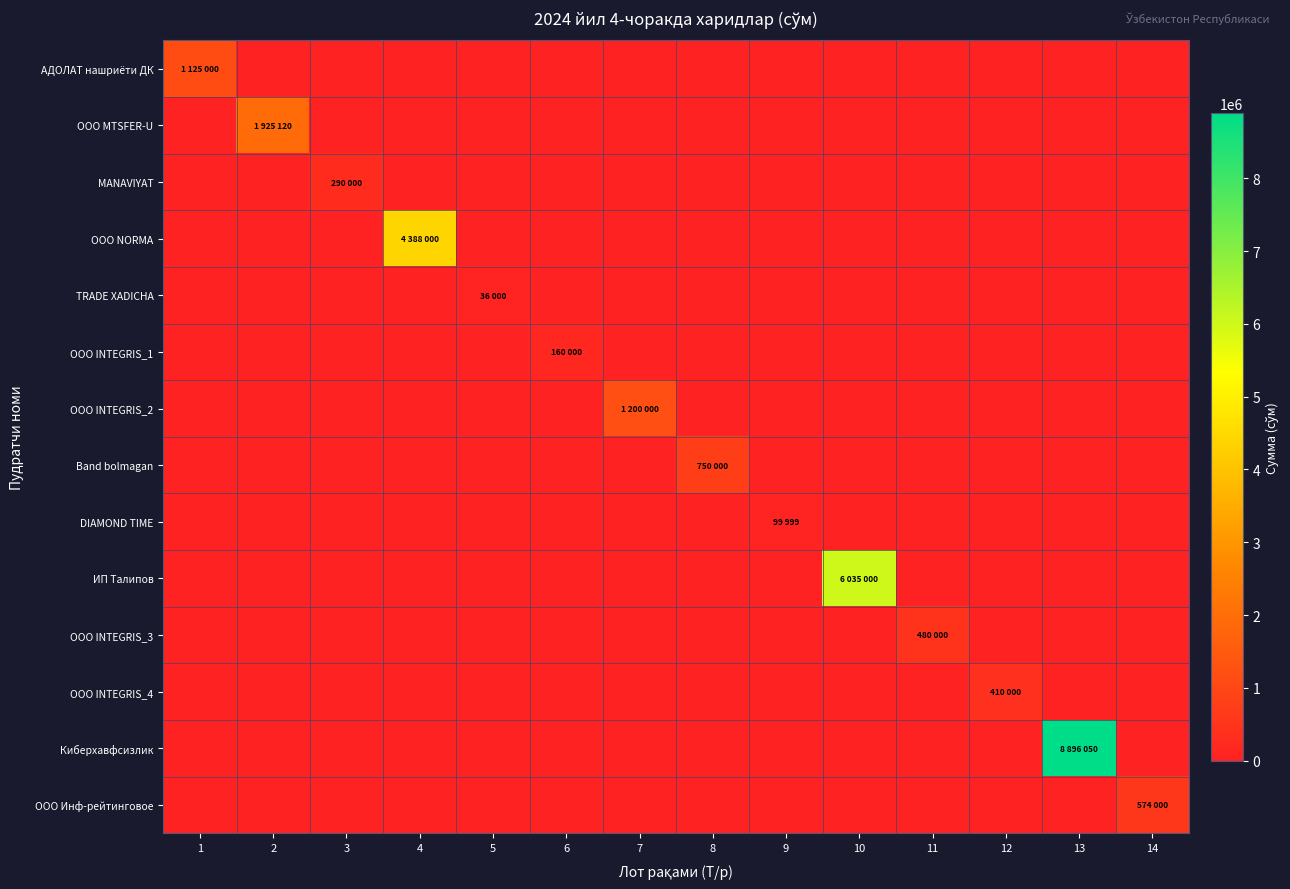

Reading left to right, list all the values displayed in this chart.

АДОЛАТ нашриёти ДК: 1=1125000	2=0	3=0	4=0	5=0	6=0	7=0	8=0	9=0	10=0	11=0	12=0	13=0	14=0
ООО MTSFER-U: 1=0	2=1925120	3=0	4=0	5=0	6=0	7=0	8=0	9=0	10=0	11=0	12=0	13=0	14=0
MANAVIYAT: 1=0	2=0	3=290000	4=0	5=0	6=0	7=0	8=0	9=0	10=0	11=0	12=0	13=0	14=0
OOO NORMA: 1=0	2=0	3=0	4=4388000	5=0	6=0	7=0	8=0	9=0	10=0	11=0	12=0	13=0	14=0
TRADE XADICHA: 1=0	2=0	3=0	4=0	5=36000	6=0	7=0	8=0	9=0	10=0	11=0	12=0	13=0	14=0
OOO INTEGRIS_1: 1=0	2=0	3=0	4=0	5=0	6=160000	7=0	8=0	9=0	10=0	11=0	12=0	13=0	14=0
OOO INTEGRIS_2: 1=0	2=0	3=0	4=0	5=0	6=0	7=1200000	8=0	9=0	10=0	11=0	12=0	13=0	14=0
Band bolmagan: 1=0	2=0	3=0	4=0	5=0	6=0	7=0	8=750000	9=0	10=0	11=0	12=0	13=0	14=0
DIAMOND TIME: 1=0	2=0	3=0	4=0	5=0	6=0	7=0	8=0	9=99999	10=0	11=0	12=0	13=0	14=0
ИП Талипов: 1=0	2=0	3=0	4=0	5=0	6=0	7=0	8=0	9=0	10=6035000	11=0	12=0	13=0	14=0
OOO INTEGRIS_3: 1=0	2=0	3=0	4=0	5=0	6=0	7=0	8=0	9=0	10=0	11=480000	12=0	13=0	14=0
OOO INTEGRIS_4: 1=0	2=0	3=0	4=0	5=0	6=0	7=0	8=0	9=0	10=0	11=0	12=410000	13=0	14=0
Киберхавфсизлик: 1=0	2=0	3=0	4=0	5=0	6=0	7=0	8=0	9=0	10=0	11=0	12=0	13=8896050	14=0
ООО Инф-рейтинговое: 1=0	2=0	3=0	4=0	5=0	6=0	7=0	8=0	9=0	10=0	11=0	12=0	13=0	14=574000